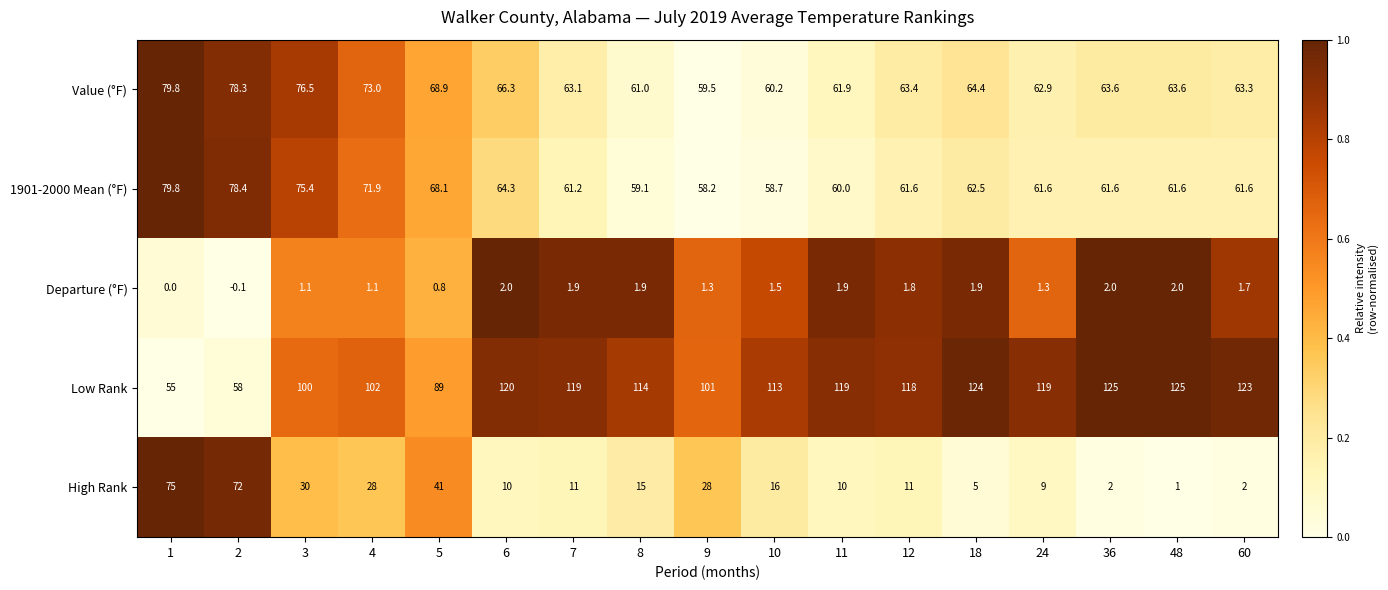

Where is Value (°F) nearest to the value 69?

5